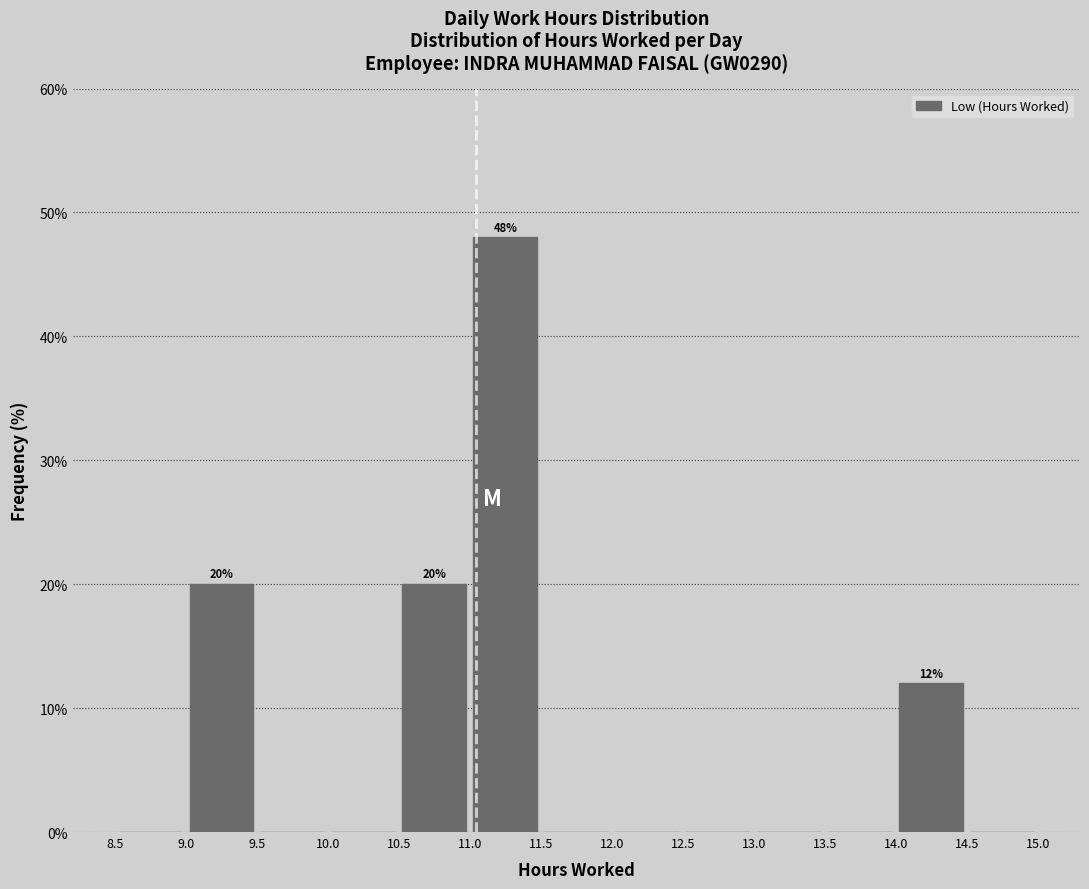

Which range on the x-axis has the tallest bar?

11.0 to 11.5